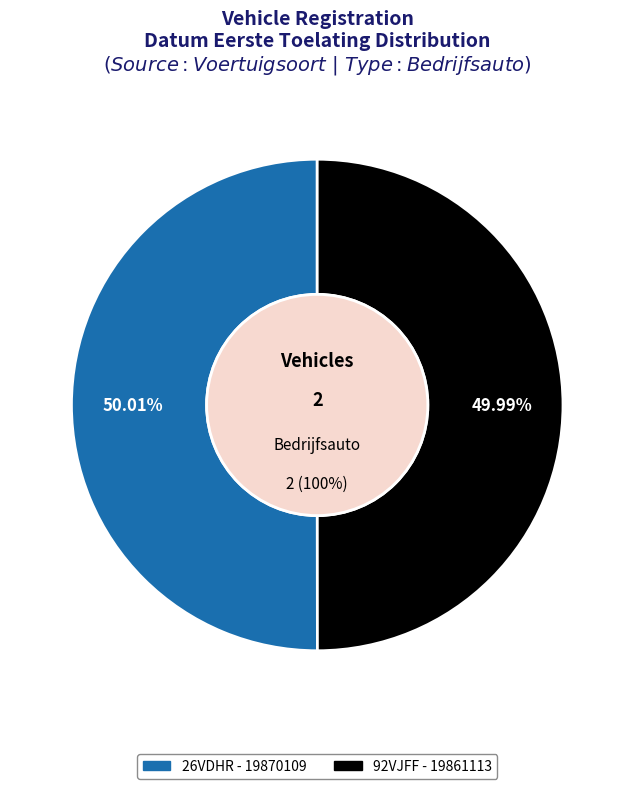

Does any single category account for the majority?

Yes